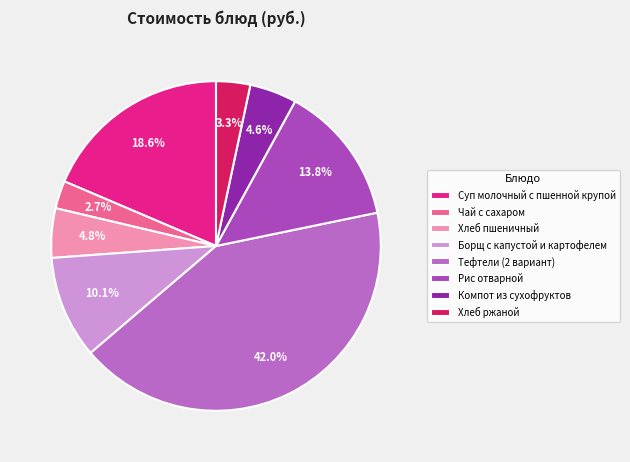

Does any single category account for the majority?

No